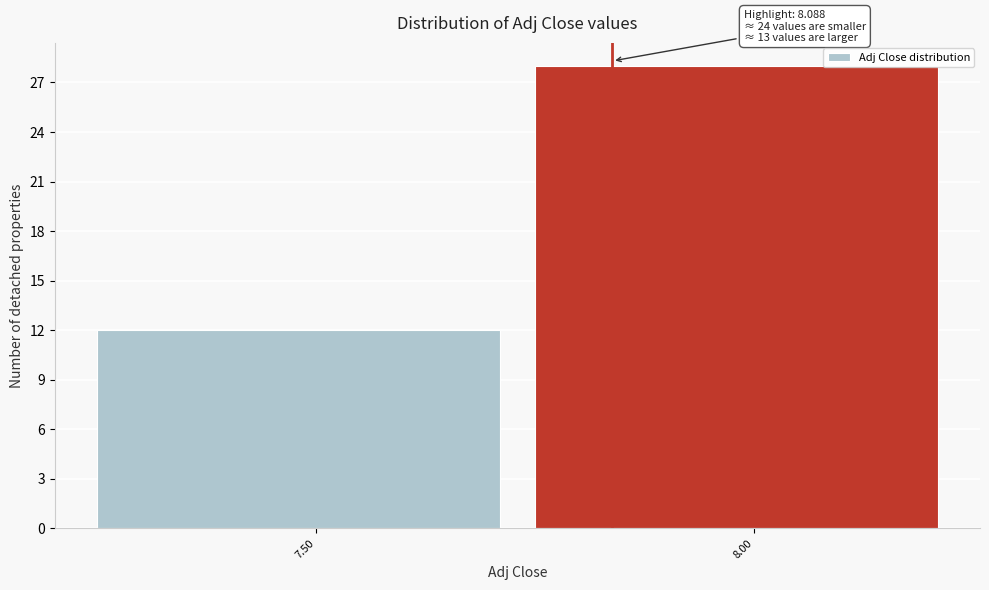

Reading right to left, what are all the values shown in this chart?

28	12